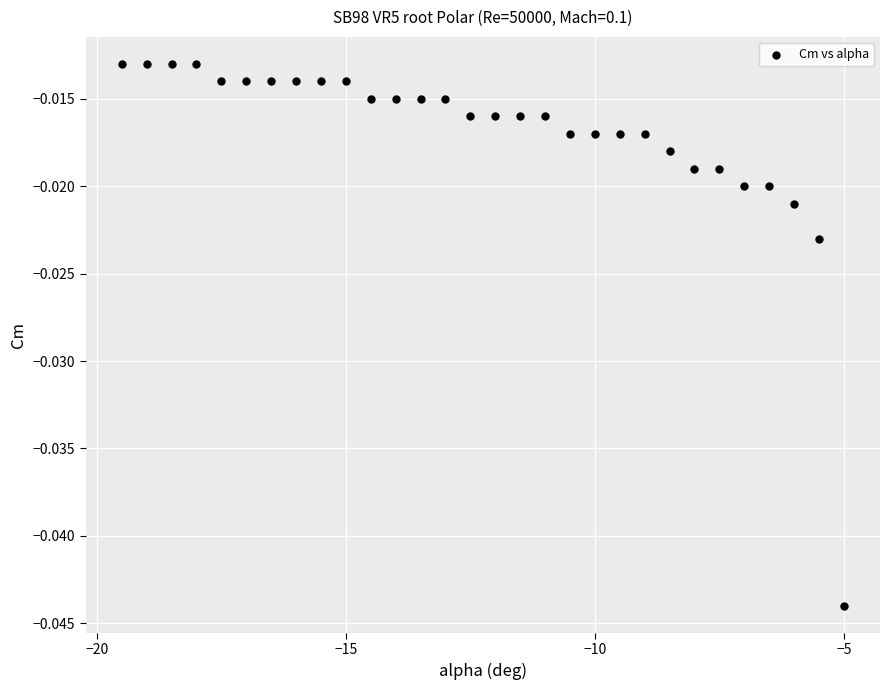

What is the range of X values (max minus min)?

14.5